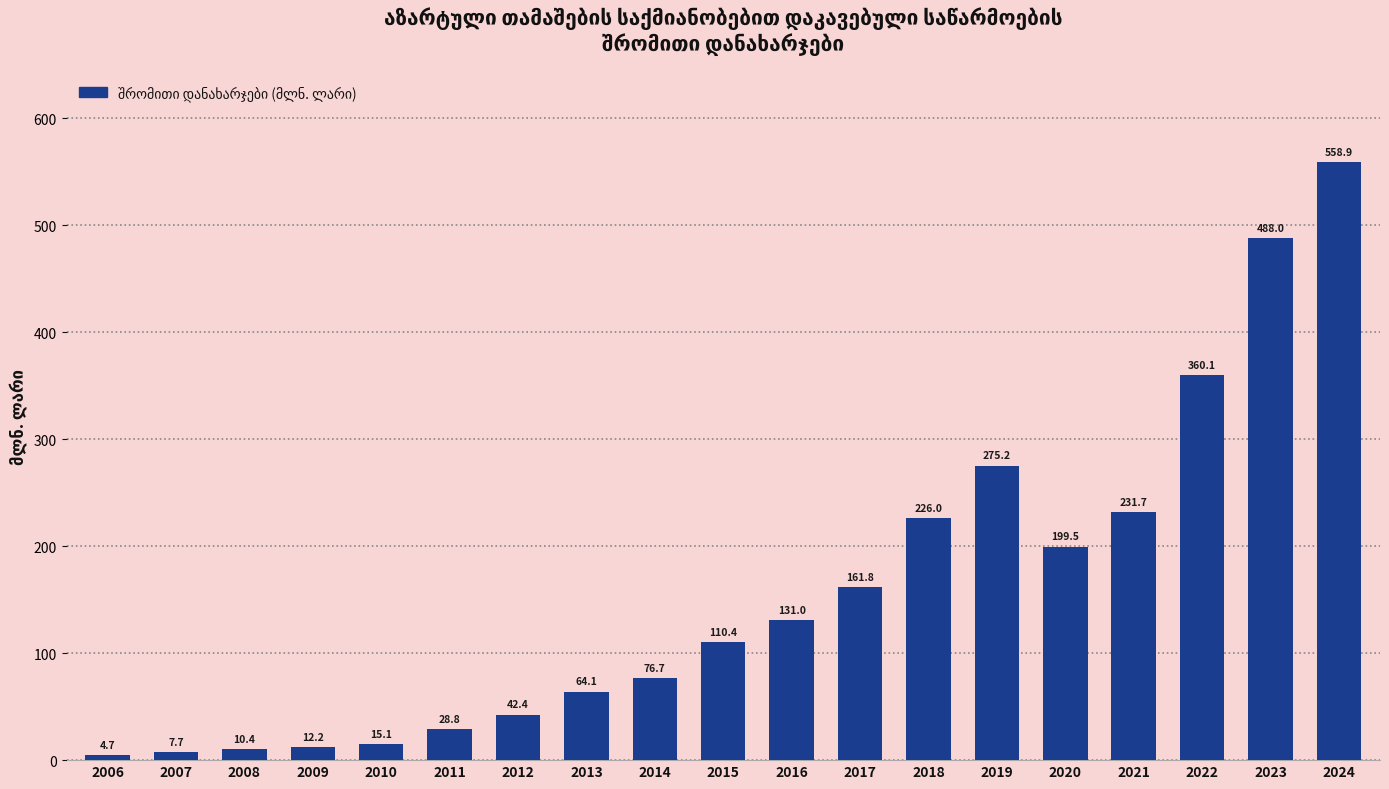

List the labels in order of value, largest first.

2024, 2023, 2022, 2019, 2021, 2018, 2020, 2017, 2016, 2015, 2014, 2013, 2012, 2011, 2010, 2009, 2008, 2007, 2006